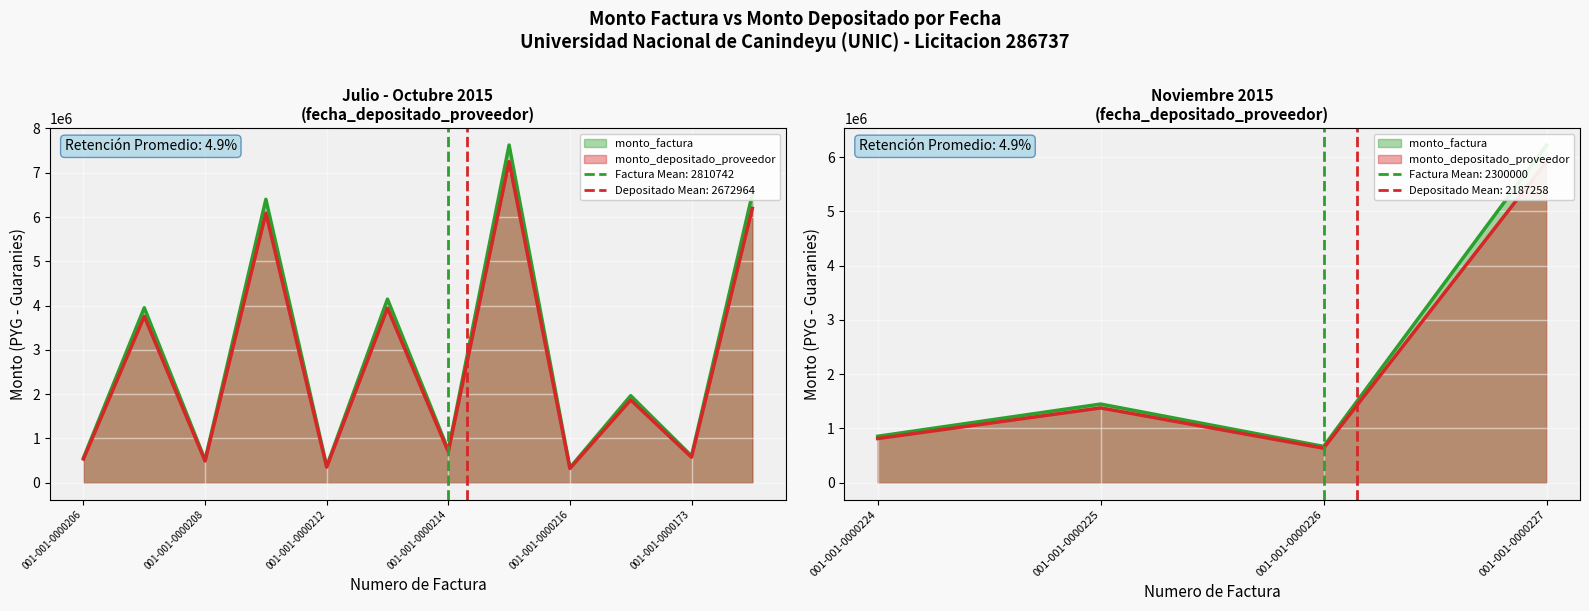

Rank the categories by monto_factura value from lowest to highest.

001-001-0000216, 001-001-0000212, 001-001-0000208, 001-001-0000206, 001-001-0000173, 001-001-0000226, 001-001-0000214, 001-001-0000224, 001-001-0000225, 001-001-0000217, 001-001-0000207, 001-001-0000213, 001-001-0000227, 001-001-0000209, 001-001-0000175, 001-001-0000215